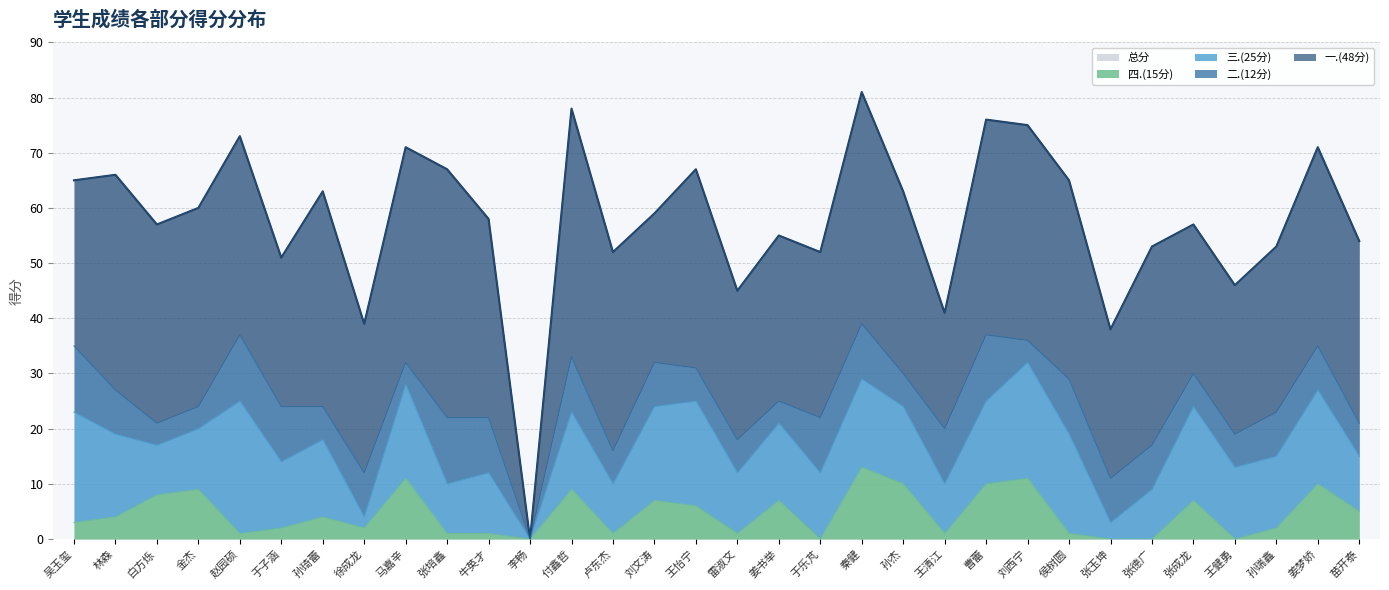

Between 李畅 and 姜梦娇, which is larger?

姜梦娇